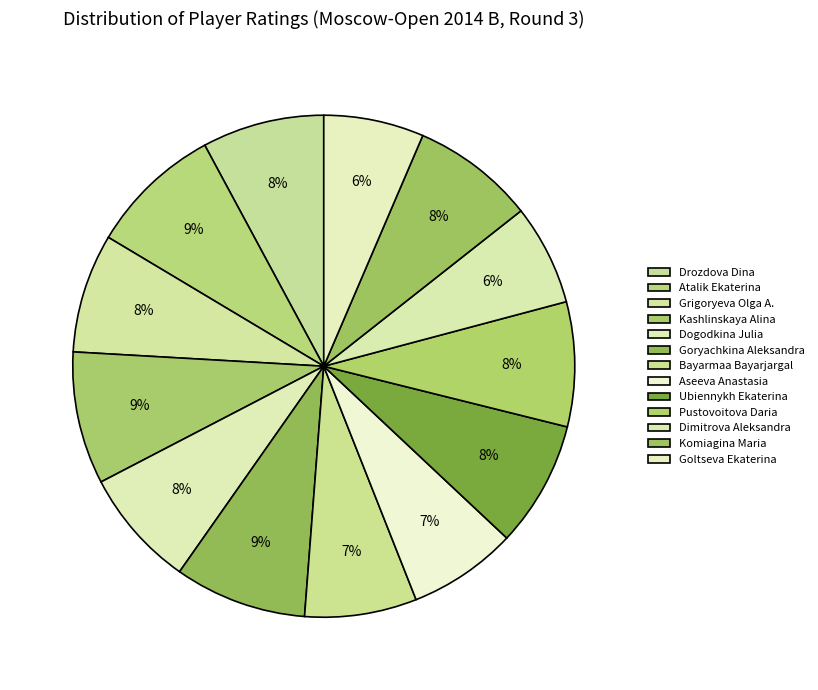

Which slice is the largest?

Atalik Ekaterina